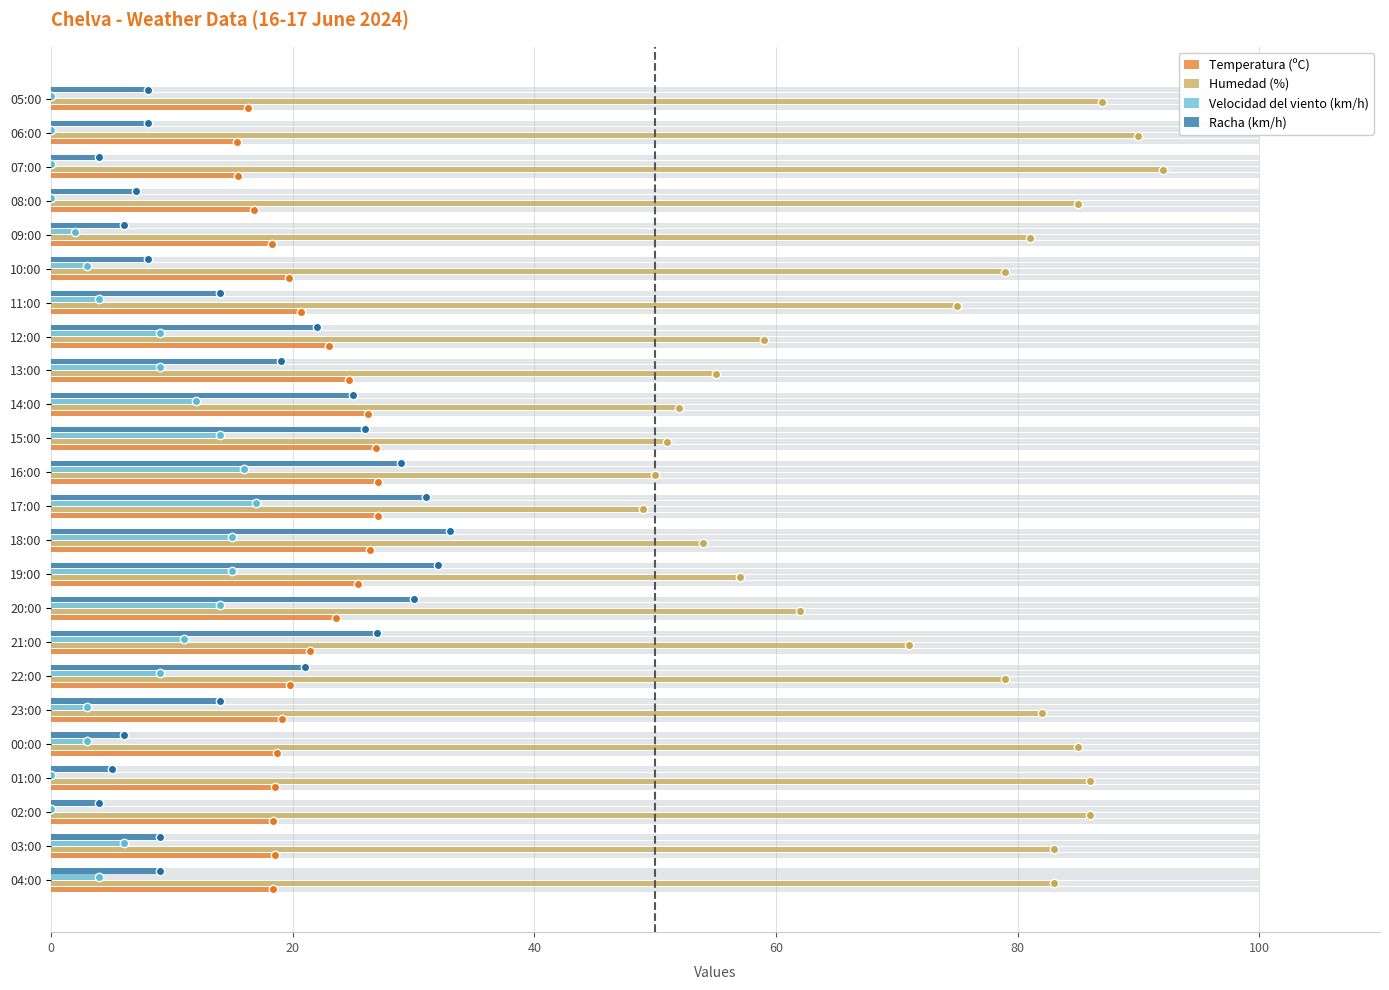

How many values in the Racha (km/h) series exceed 14?

11